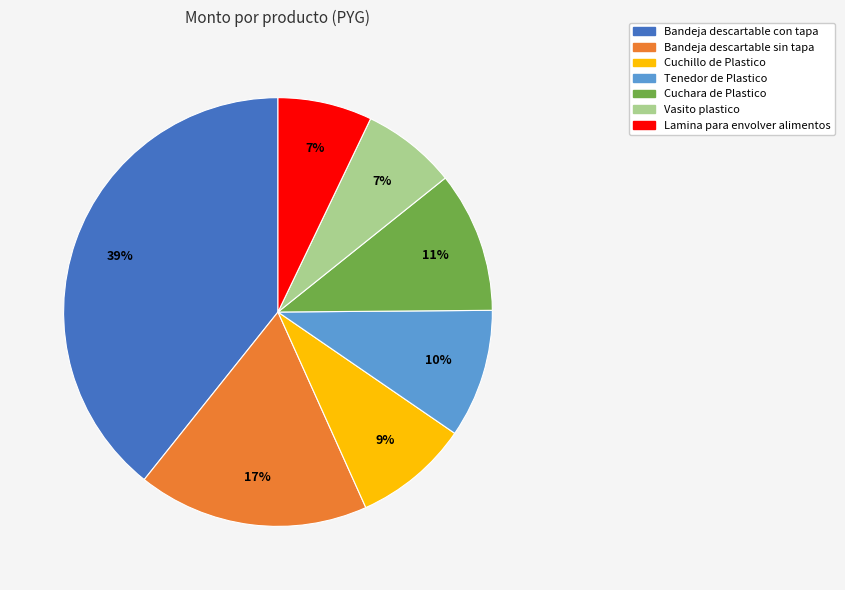

Is the sum of Tenedor de Plastico and Bandeja descartable con tapa greater than half?

No